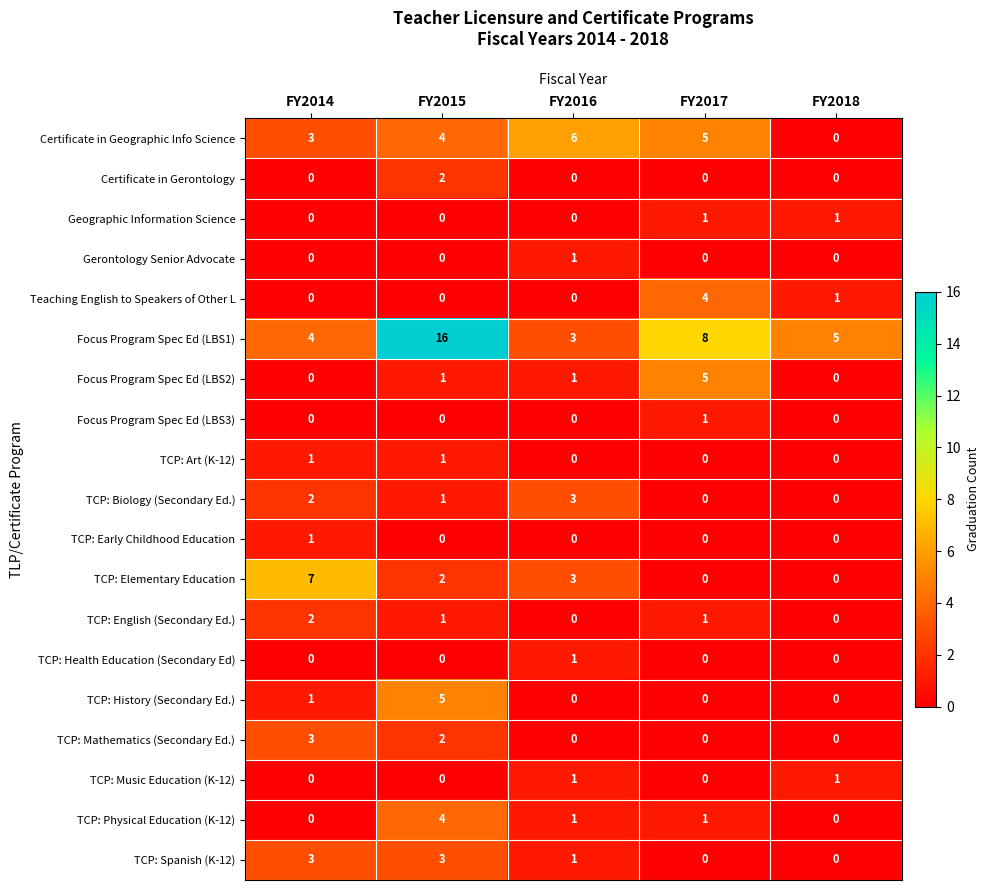

What is the maximum value shown in the chart?

16